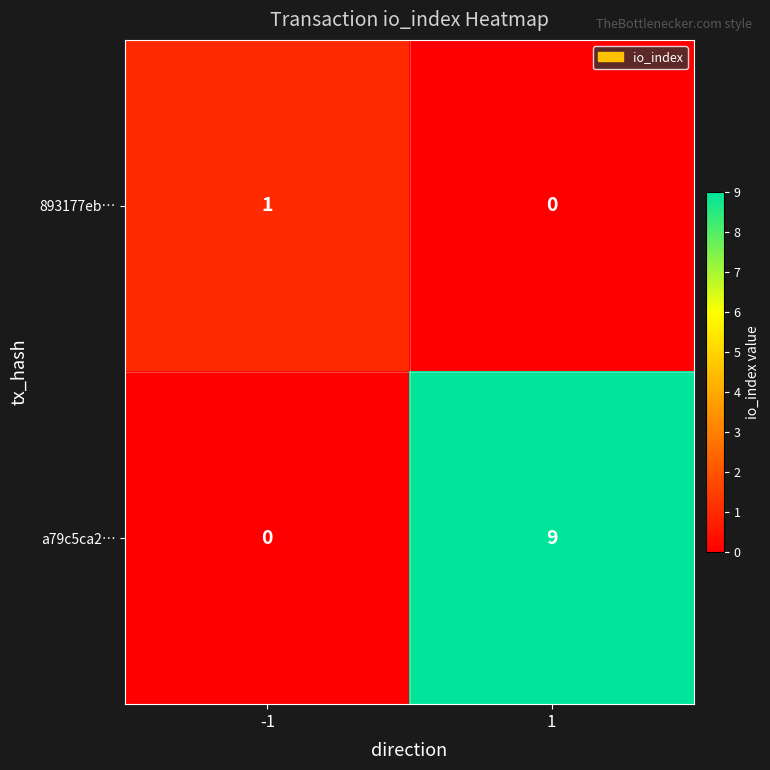

Which series has the widest spread of values?

a79c5ca2…